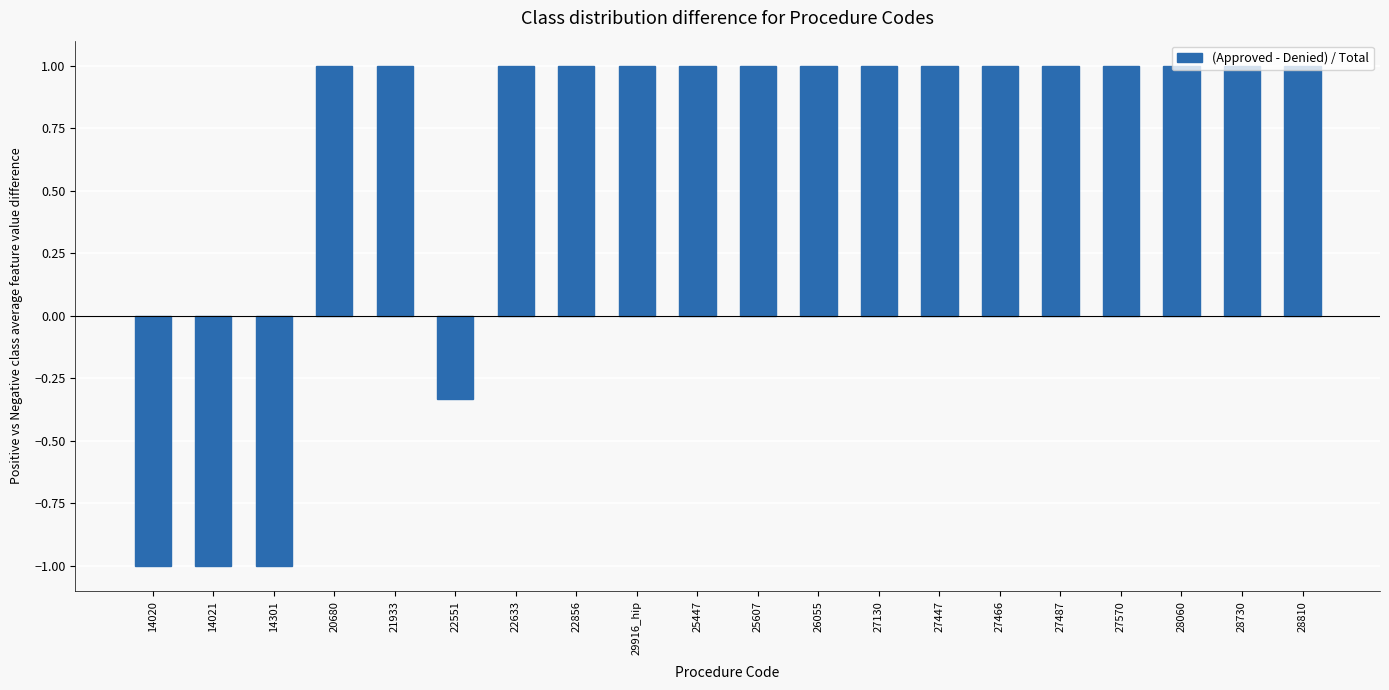

What is the average value?

0.6